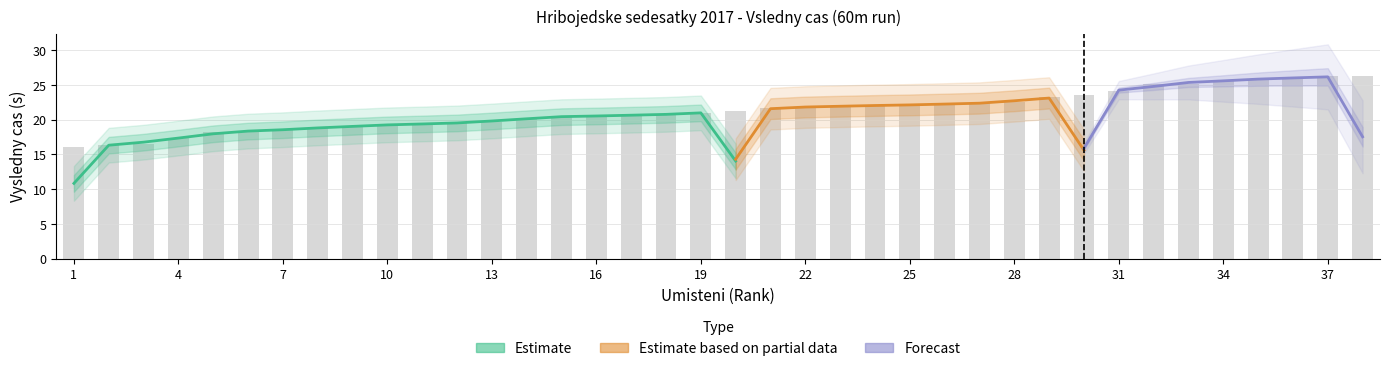

What is the ratio of the value at 4 to the value at 8?

0.9